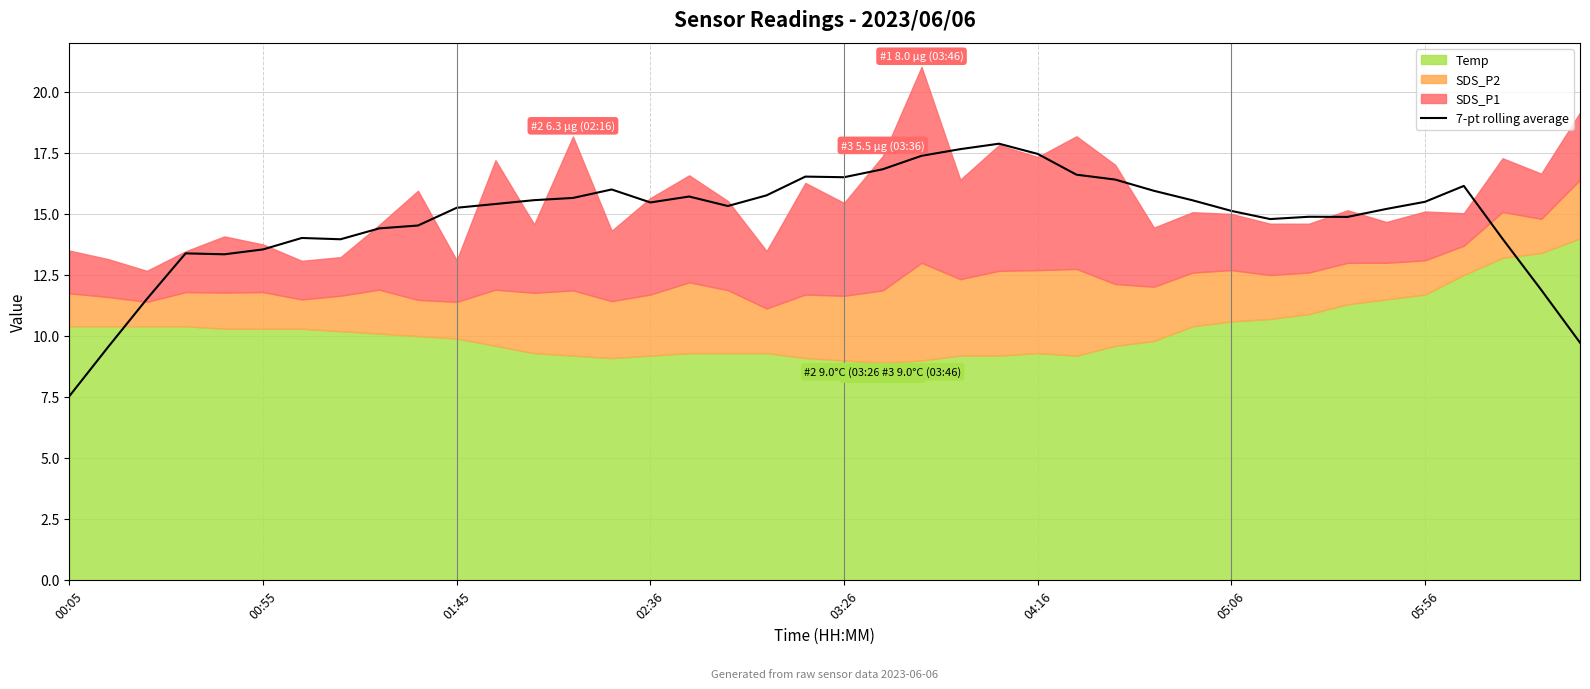

What is the highest value of the 7-pt rolling average series?

17.9